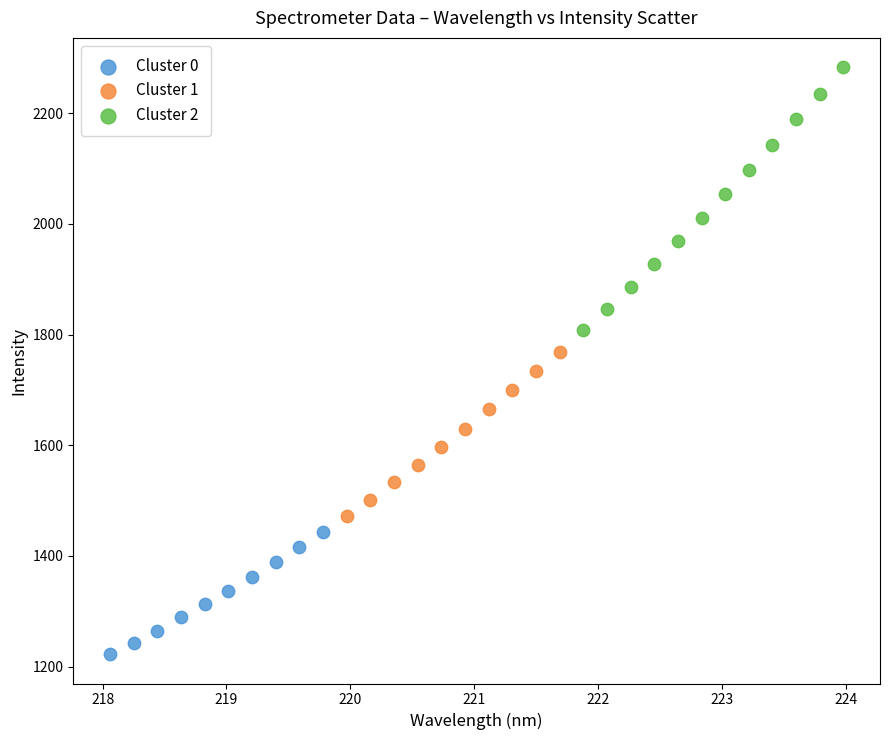

Which series contains the lowest Y value?

Cluster 0